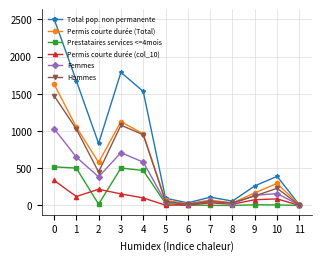

How many lines are shown in the chart?

6